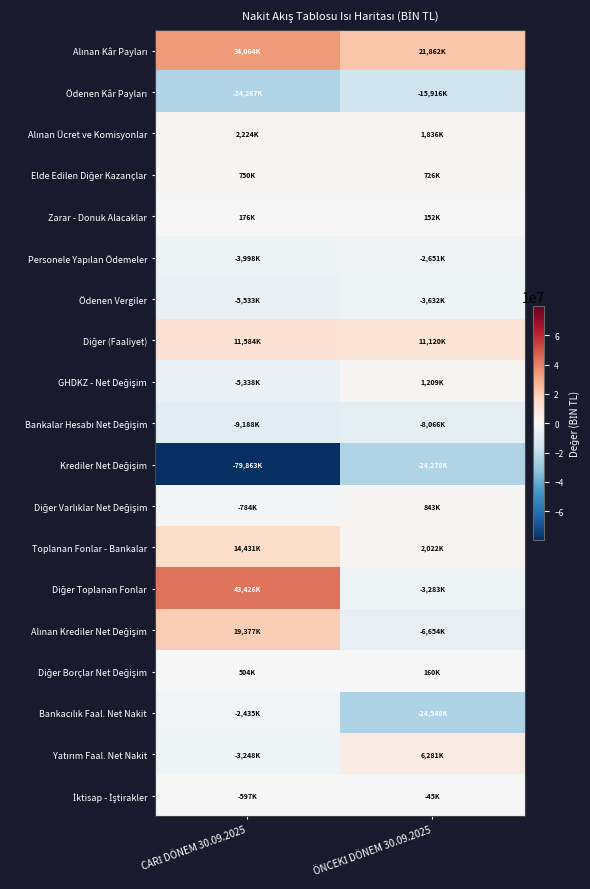

What is the difference between the highest and lowest values at CARİ DÖNEM 30.09.2025?

123289356